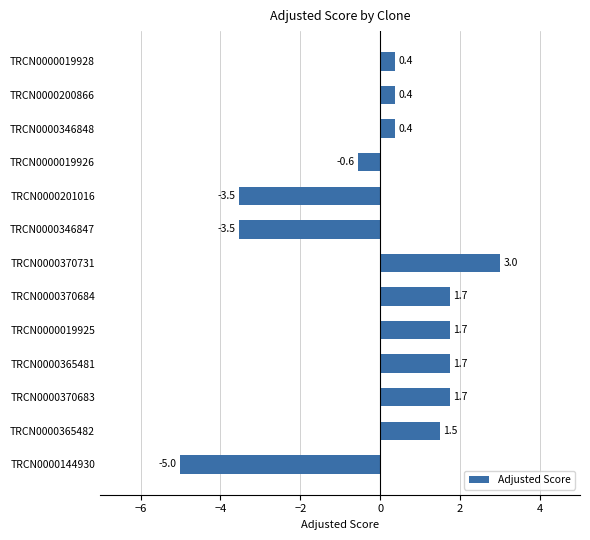

At which category does the chart reach its minimum across all series?

TRCN0000144930